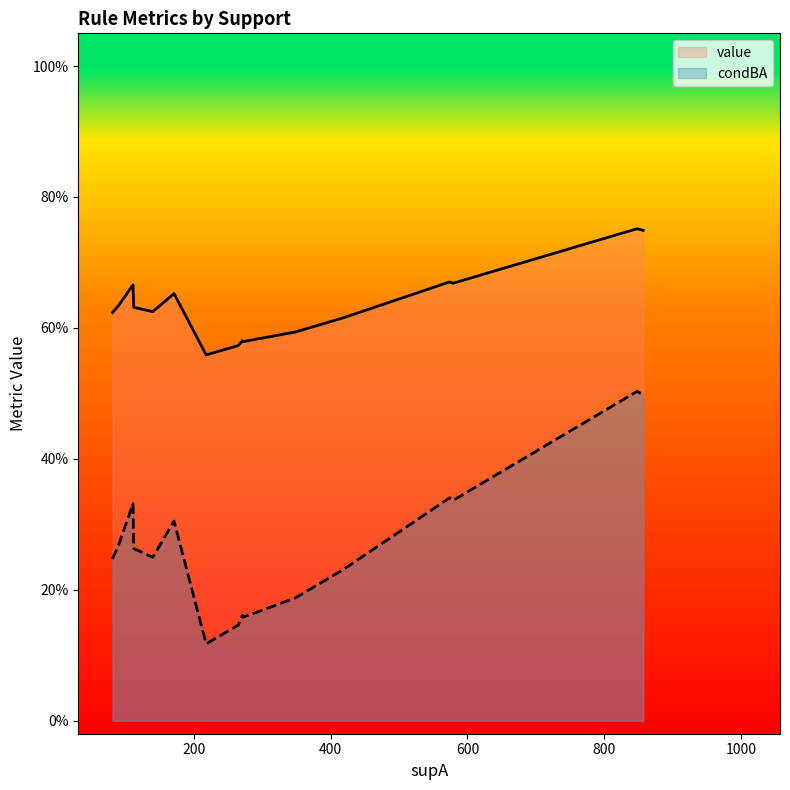

Does the chart display data point markers on the line(s)?

No